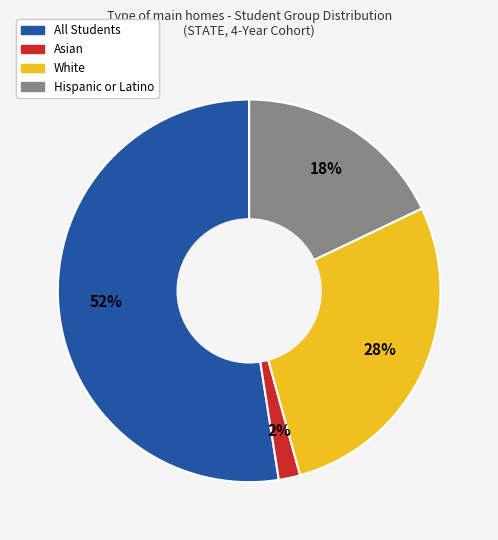

Between White and Hispanic or Latino, which is larger?

White